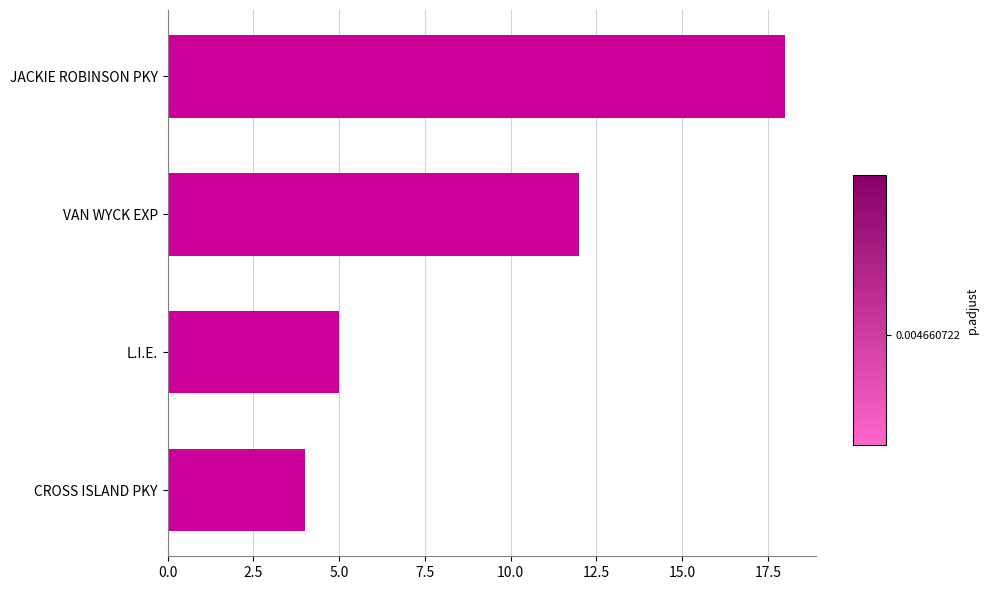

True or false: the data shows 8 at L.I.E..

False